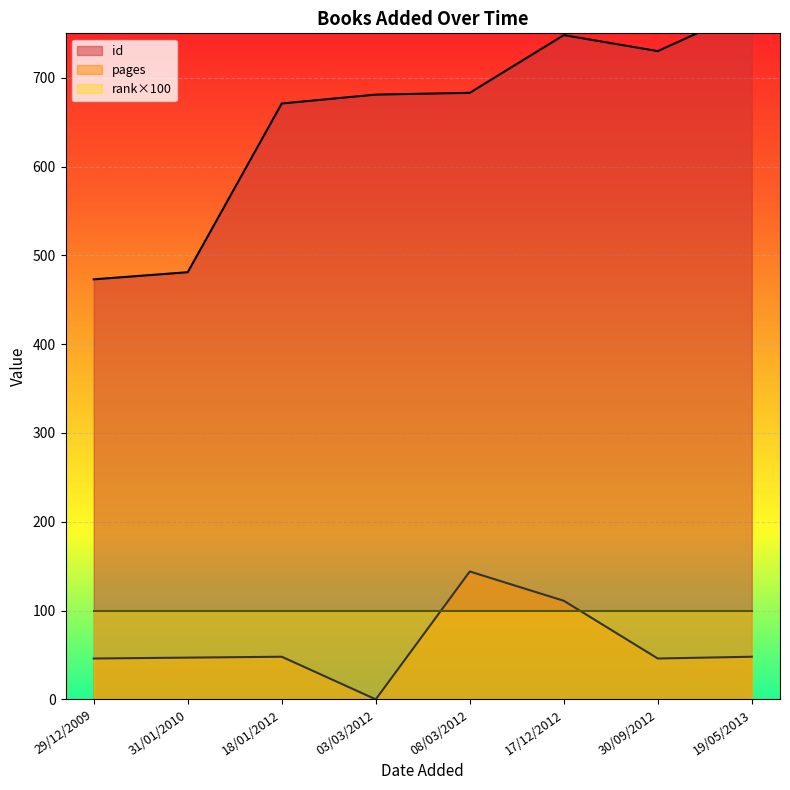

True or false: rank has more than 2 interior local peaks.

False